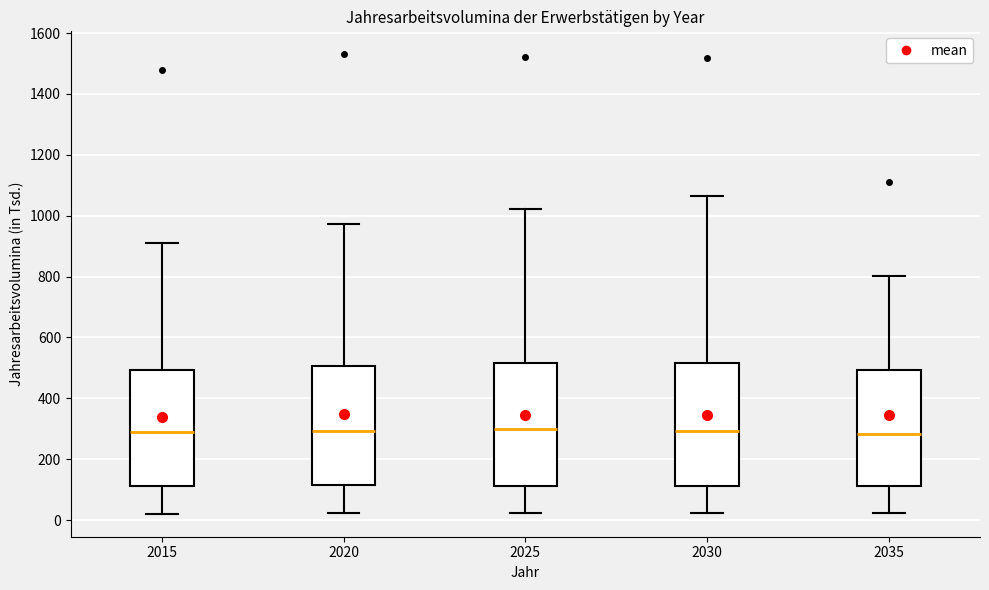

Reading left to right, transcribe this box plot: for each box, give where its median line is, the range the box spans, and where its two whiskers end, as read against the y-axis. The values are not printed on the chart, so give them approximately, as read against the axis.

2015: median 280, box 120 to 500, whiskers 20 to 920
2020: median 300, box 120 to 500, whiskers 20 to 980
2025: median 300, box 120 to 520, whiskers 20 to 1020
2030: median 300, box 120 to 520, whiskers 20 to 1060
2035: median 280, box 120 to 500, whiskers 20 to 800